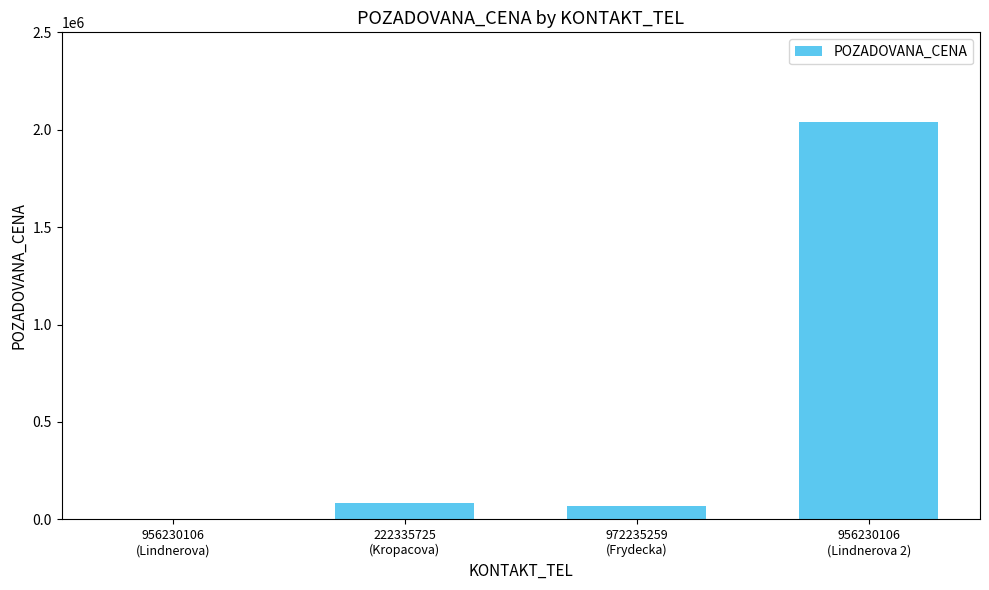

Reading left to right, transcribe all the data shown in this chart.

3000	85000	70000	2040000